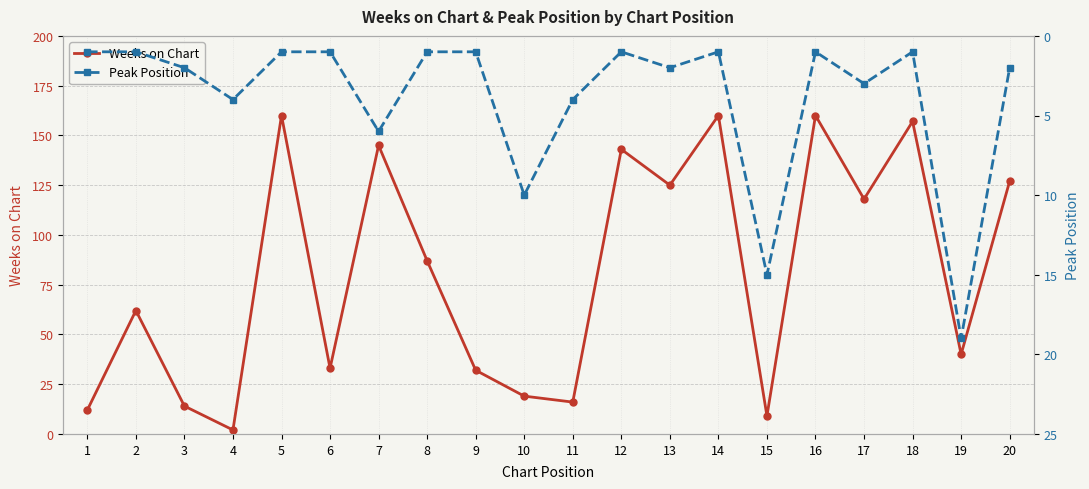

Reading right to left, list all the values displayed in this chart.

Weeks on Chart: 127	40	157	118	160	9	160	125	143	16	19	32	87	145	33	160	2	14	62	12
Peak Position: 2	19	1	3	1	15	1	2	1	4	10	1	1	6	1	1	4	2	1	1